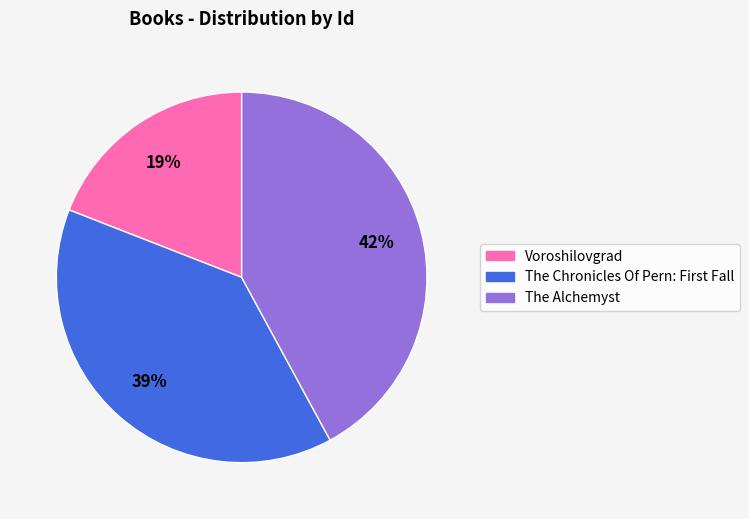

What is the smallest slice in the pie chart?

Voroshilovgrad